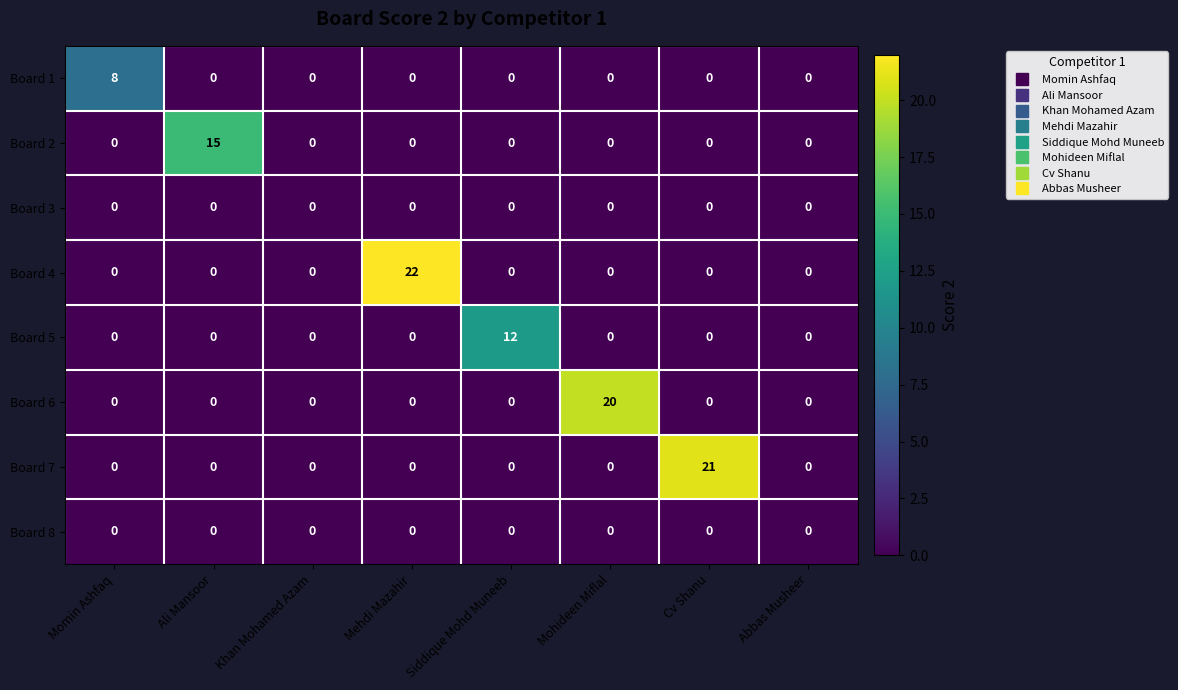

How many values in Board 1 are above zero?

1